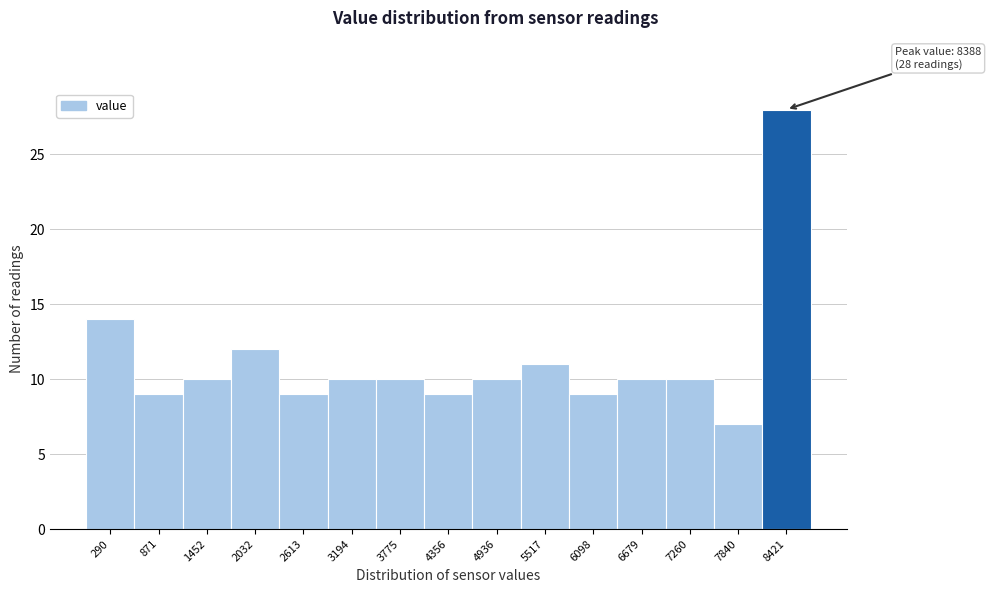

Over which range of the x-axis is the bar tallest?

8100 to 8700